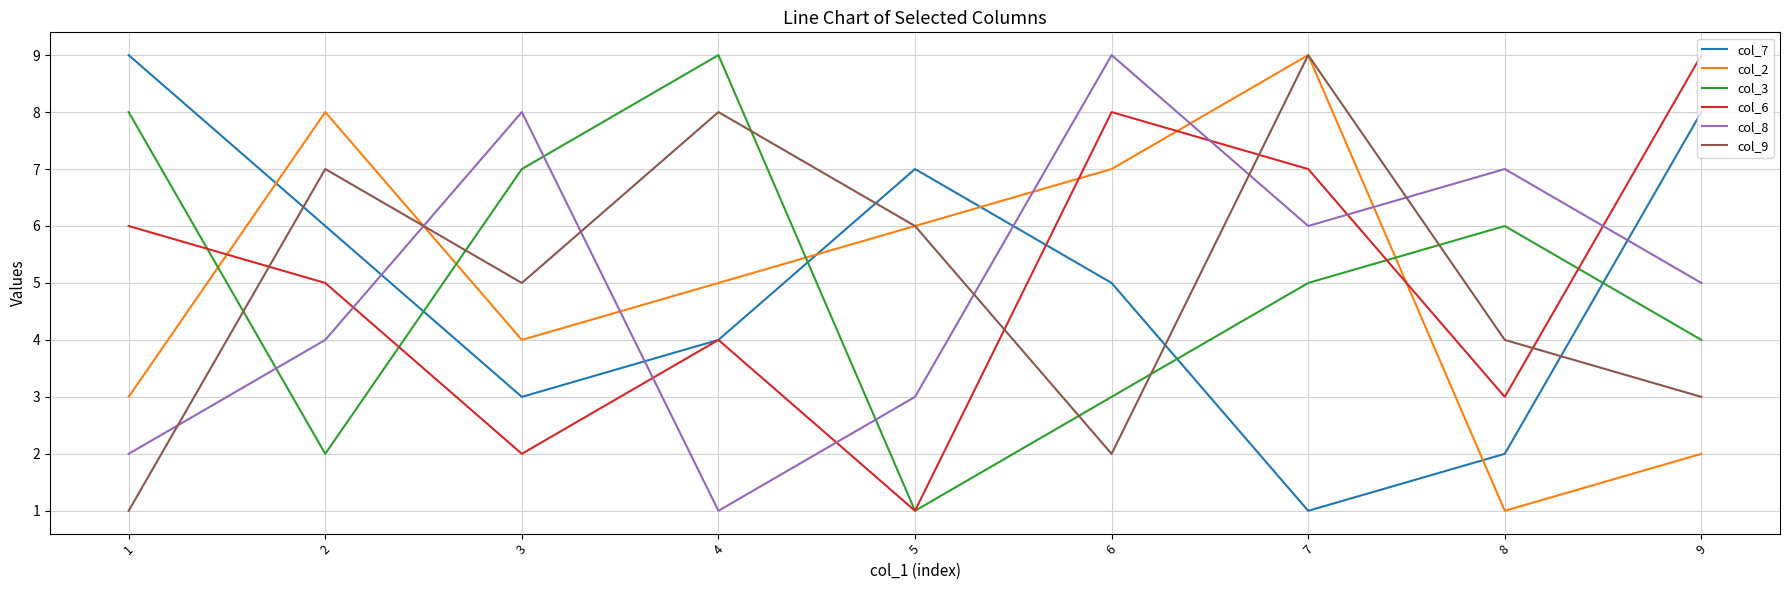

Reading right to left, extract all data points from this chart.

col_7: 8	2	1	5	7	4	3	6	9
col_2: 2	1	9	7	6	5	4	8	3
col_3: 4	6	5	3	1	9	7	2	8
col_6: 9	3	7	8	1	4	2	5	6
col_8: 5	7	6	9	3	1	8	4	2
col_9: 3	4	9	2	6	8	5	7	1